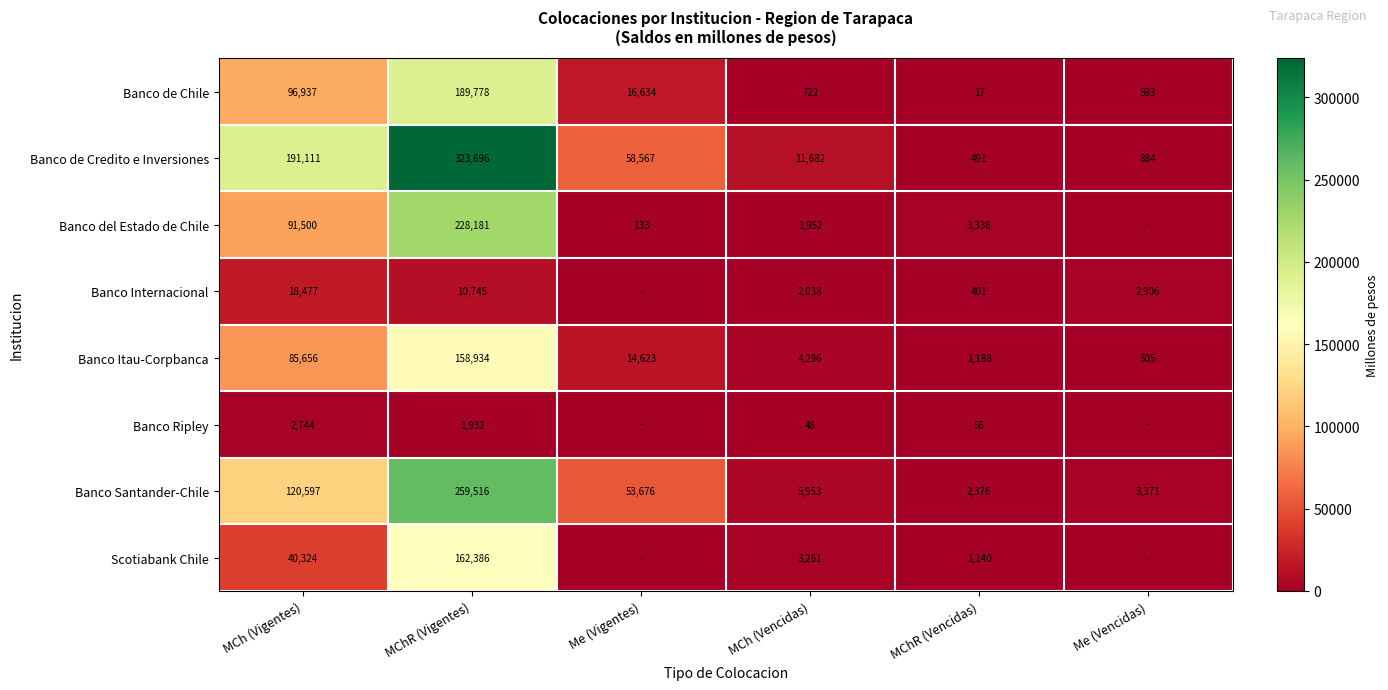

List the labels in order of Banco Itau-Corpbanca value, largest first.

MChR (Vigentes), MCh (Vigentes), Me (Vigentes), MCh (Vencidas), MChR (Vencidas), Me (Vencidas)